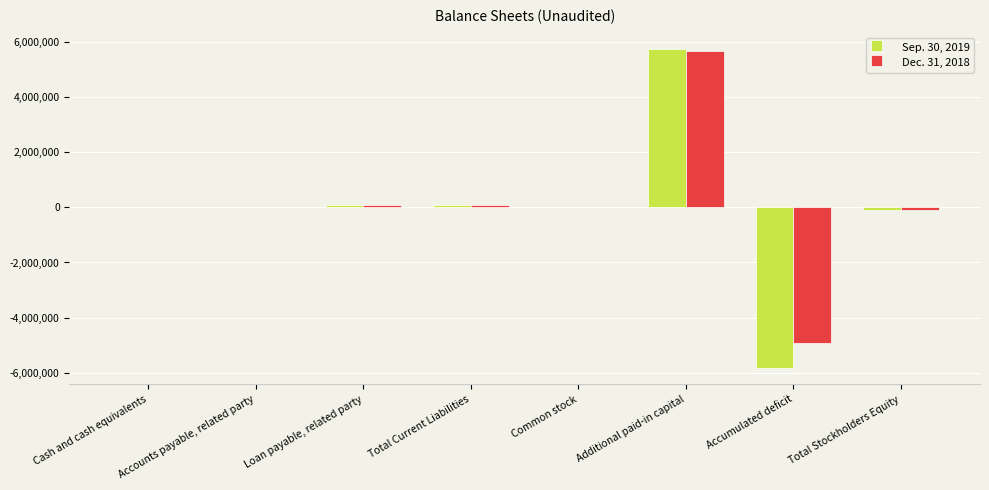

Is it true that Dec. 31, 2018 equals 2631718 at Additional paid-in capital?

False